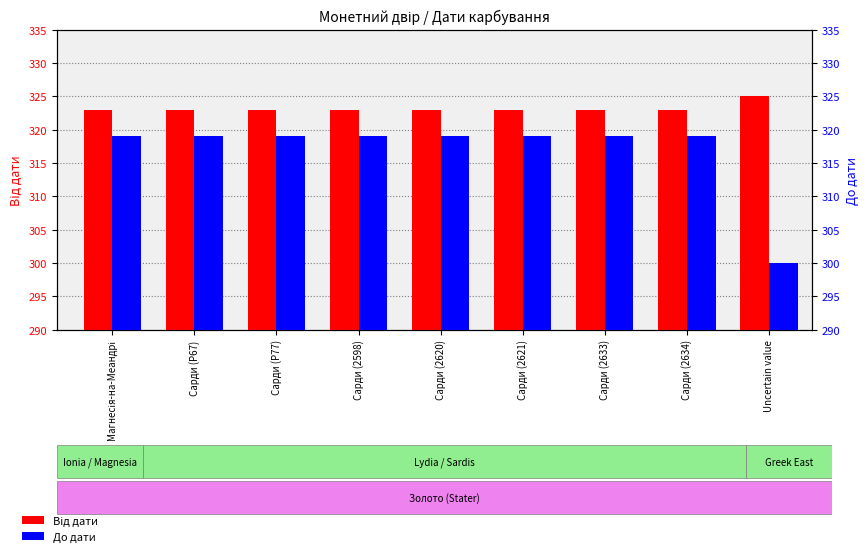

What is the sum of the До дати values at Магнесія-на-Меандрі and Сарди (2633)?

638